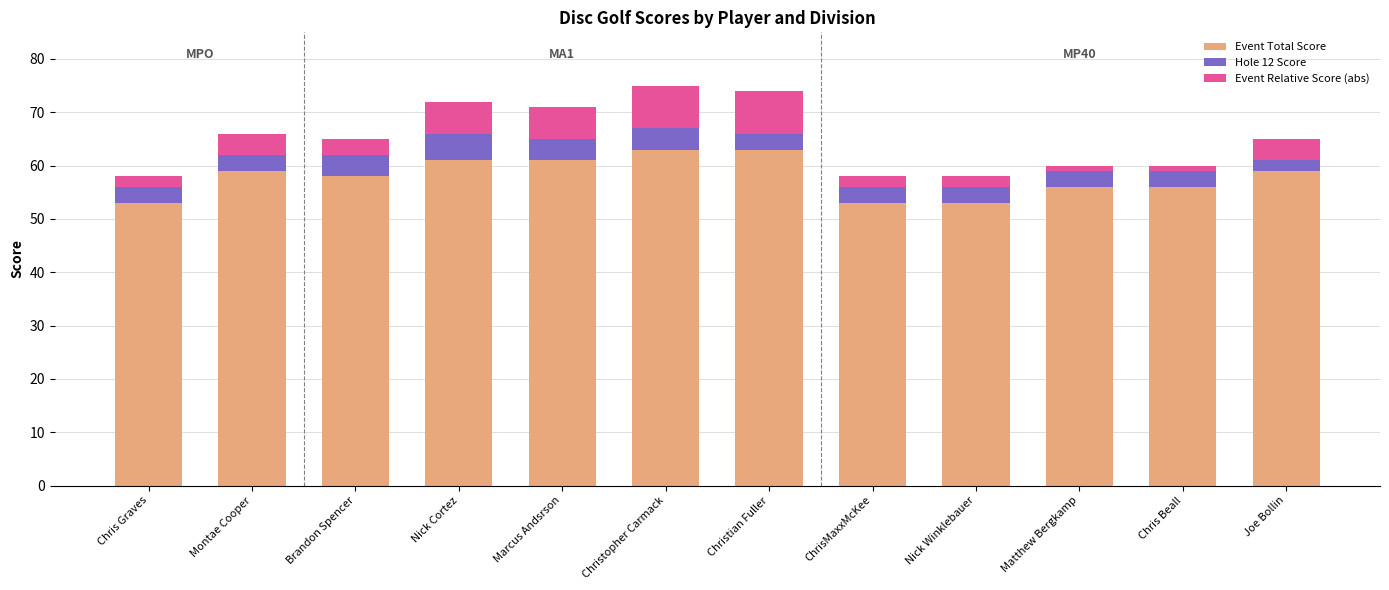

What is the difference between the Event Total Score values at Montae Cooper and ChrisMaxxMcKee?

6